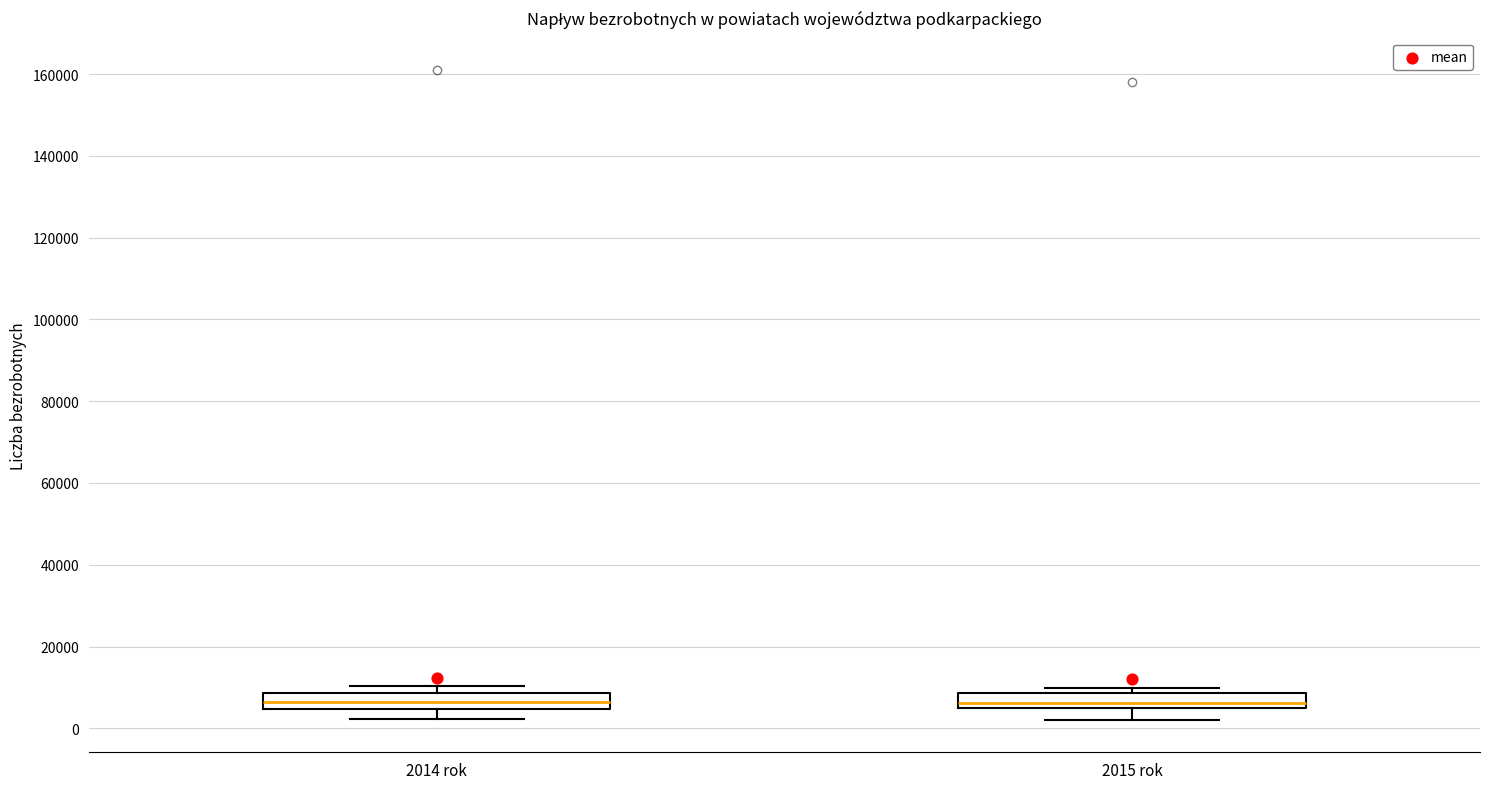

Where is the upper edge of the box for 2014 rok on the y-axis? The values are not printed on the chart, so give them approximately, as read against the axis.

8000